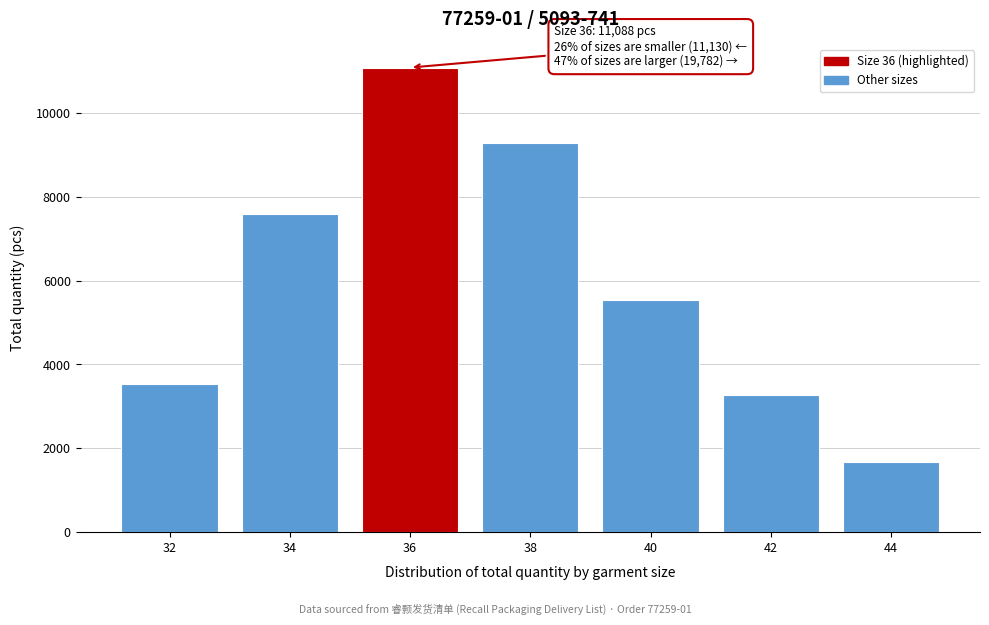

Reading right to left, transcribe all the data shown in this chart.

1680	3276	5544	9282	11088	7602	3528